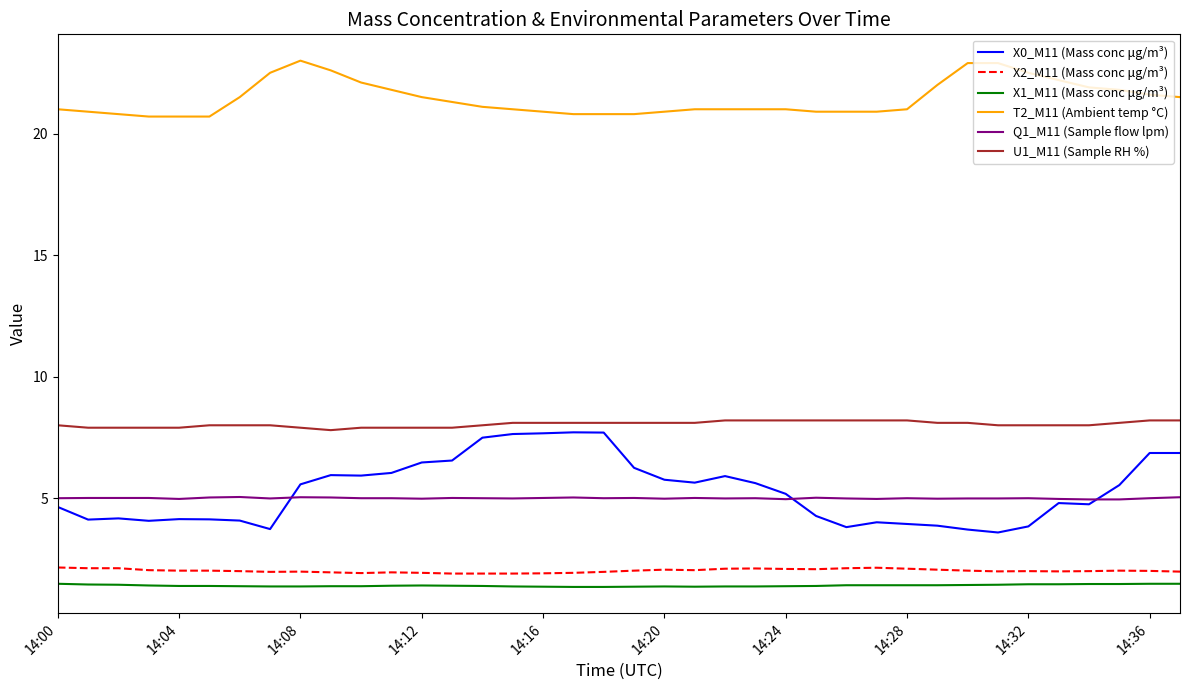

Which series has the largest range (max minus min)?

X0_M11 (Mass conc μg/m³)